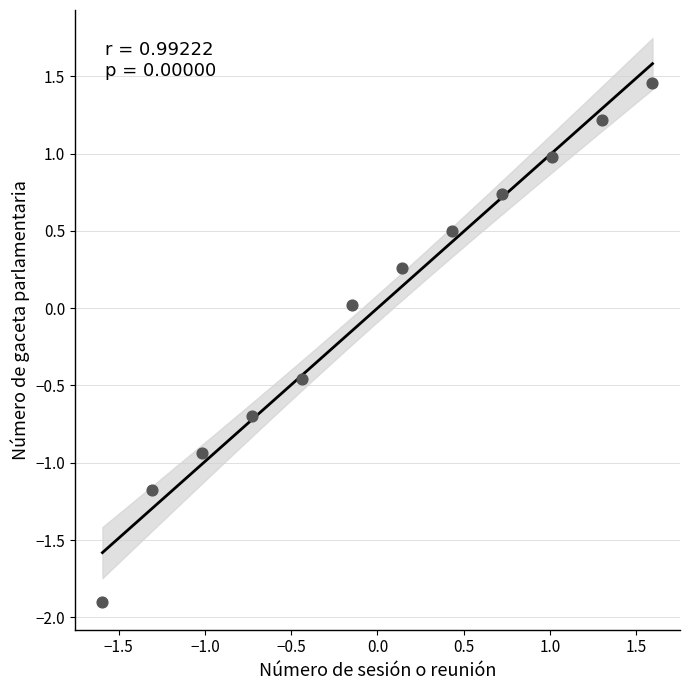

What is the range of X values (max minus min)?

3.2